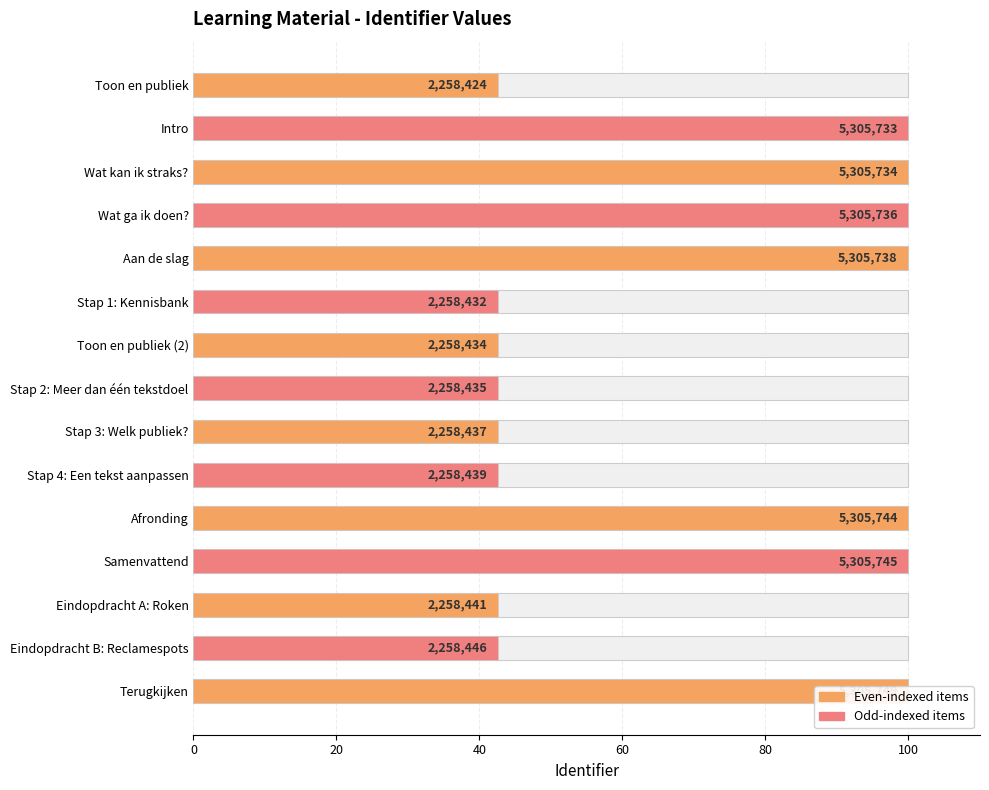

What position from the left is Stap 2: Meer dan één tekstdoel?

8